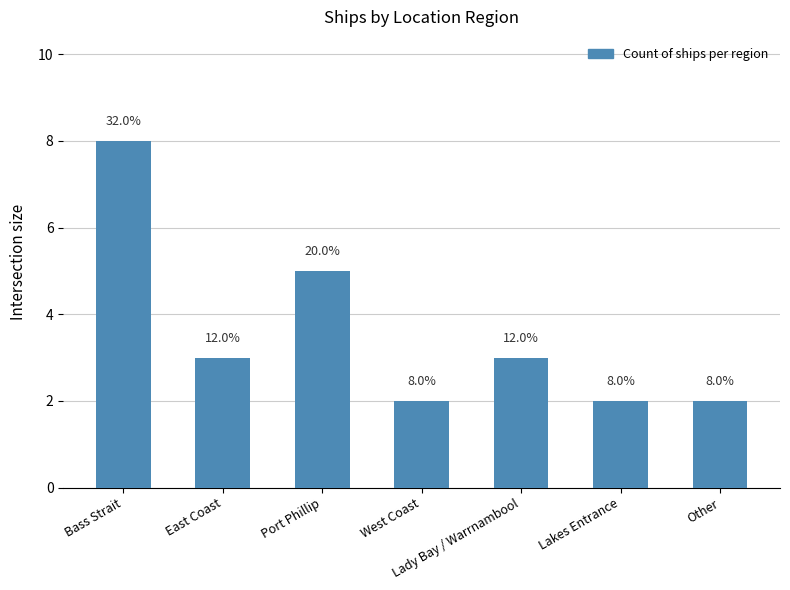

Does the chart contain any negative values?

No